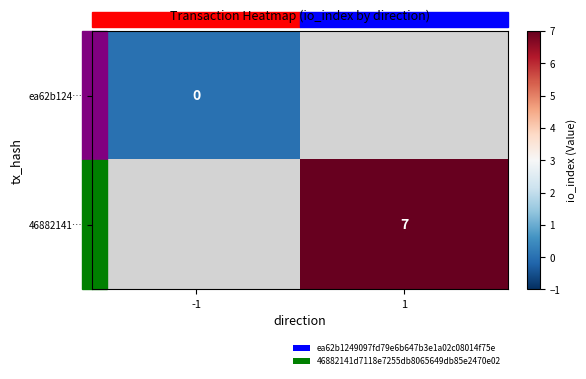

Is it true that 46882141… equals 7 at 1?

True